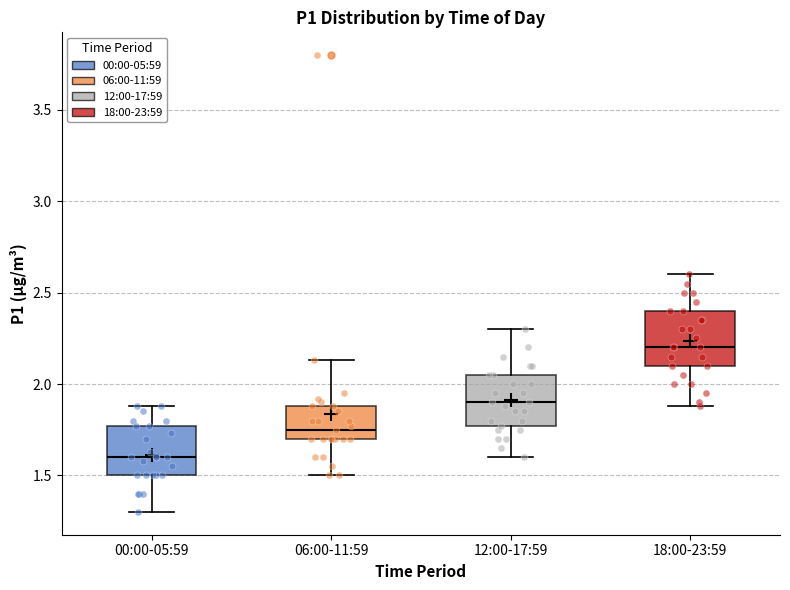

Reading left to right, read every box against the y-axis: the position of its median line, the range the box covers, and the ends of its whiskers. The values are not printed on the chart, so give them approximately, as read against the axis.

00:00-05:59: median 1.60, box 1.50 to 1.75, whiskers 1.30 to 1.90
06:00-11:59: median 1.75, box 1.70 to 1.90, whiskers 1.50 to 2.15
12:00-17:59: median 1.90, box 1.75 to 2.05, whiskers 1.60 to 2.30
18:00-23:59: median 2.20, box 2.10 to 2.40, whiskers 1.90 to 2.60